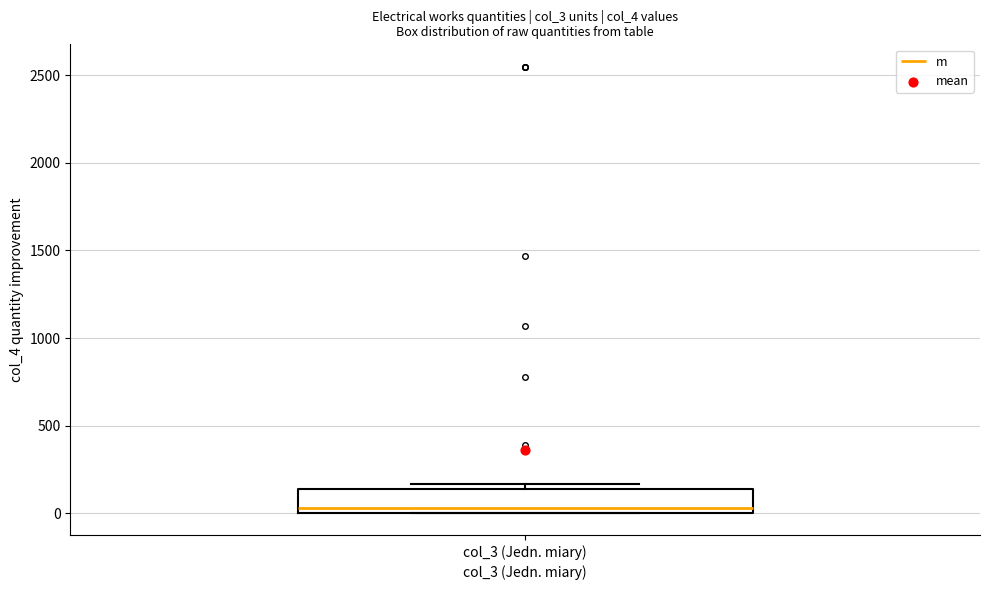

Where does the median line of the box for col_3 (Jedn. miary) sit on the y-axis? The values are not printed on the chart, so give them approximately, as read against the axis.

50